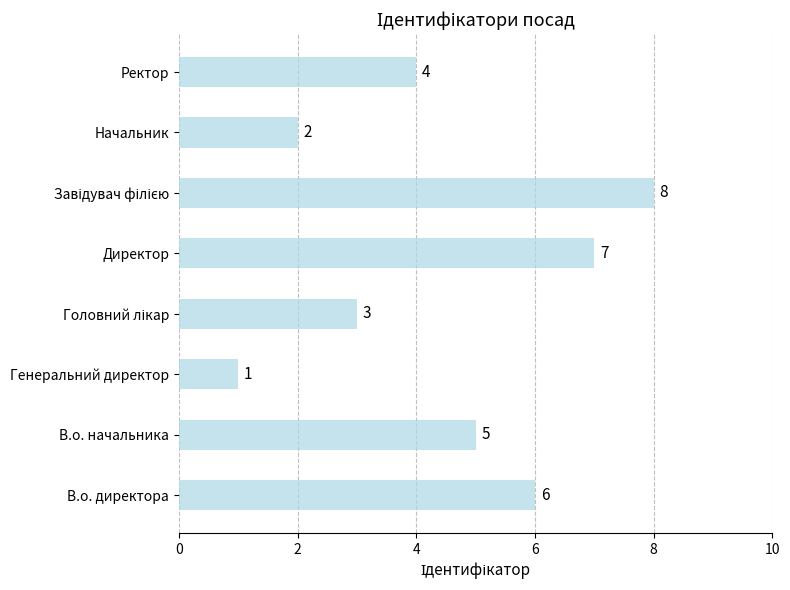

At which category does the chart reach its minimum across all series?

Генеральний директор